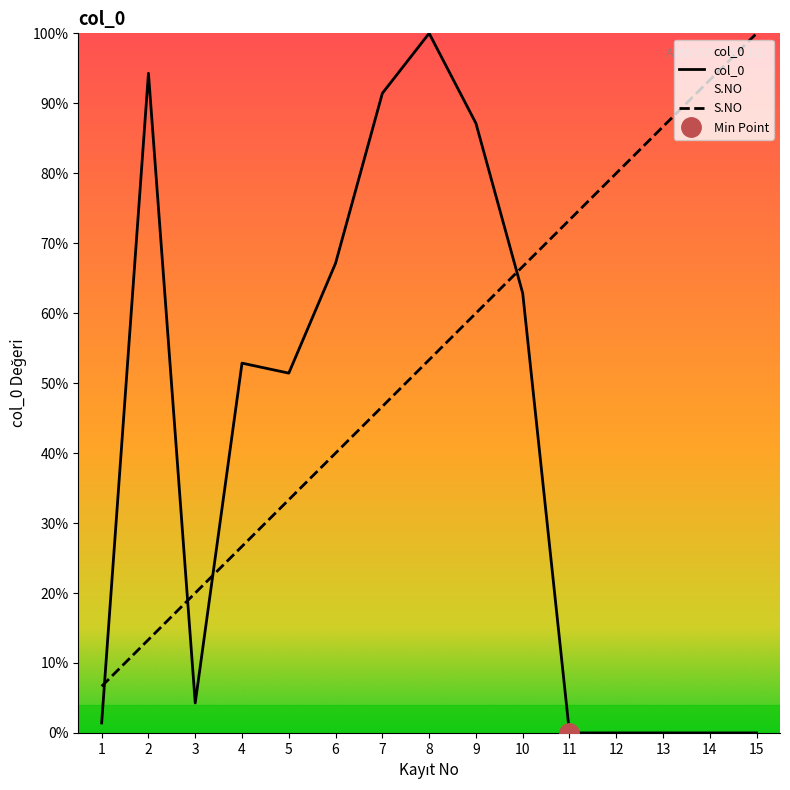

Which has a higher value, 15 or 13?

15